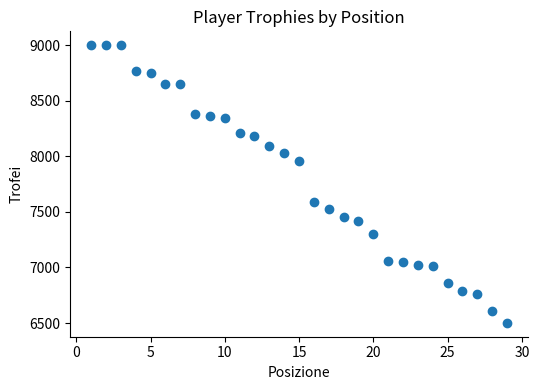

What is the range of Y values (max minus min)?

2498